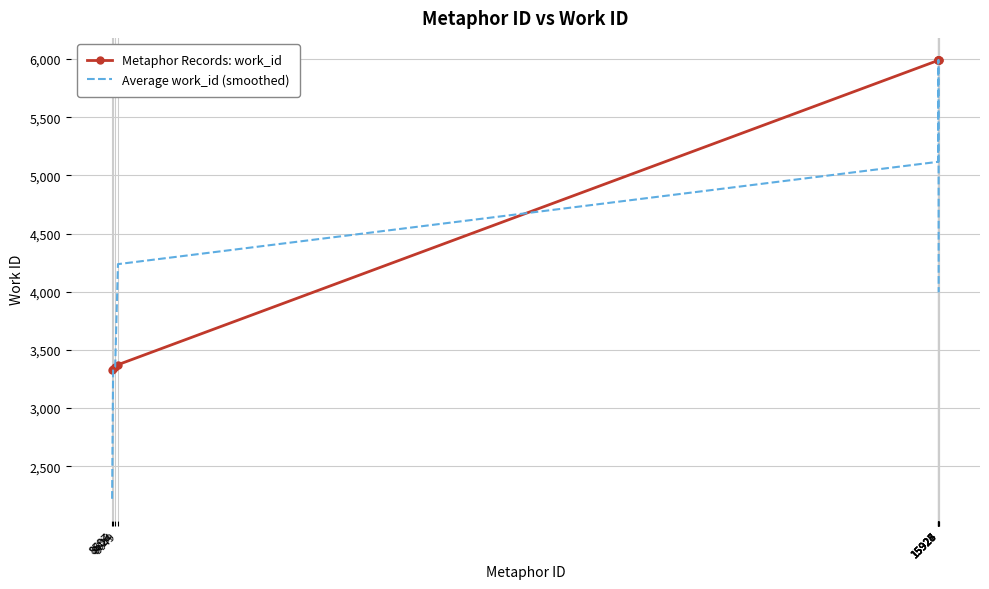

Which series has the largest total across all categories?

Metaphor Records: work_id